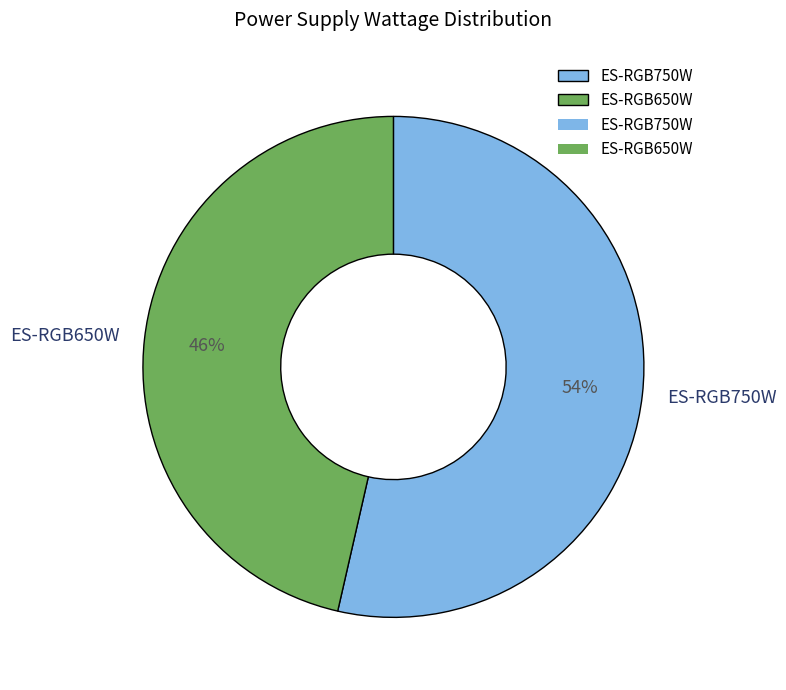

To the nearest percent, what portion does ES-RGB650W represent?

46%